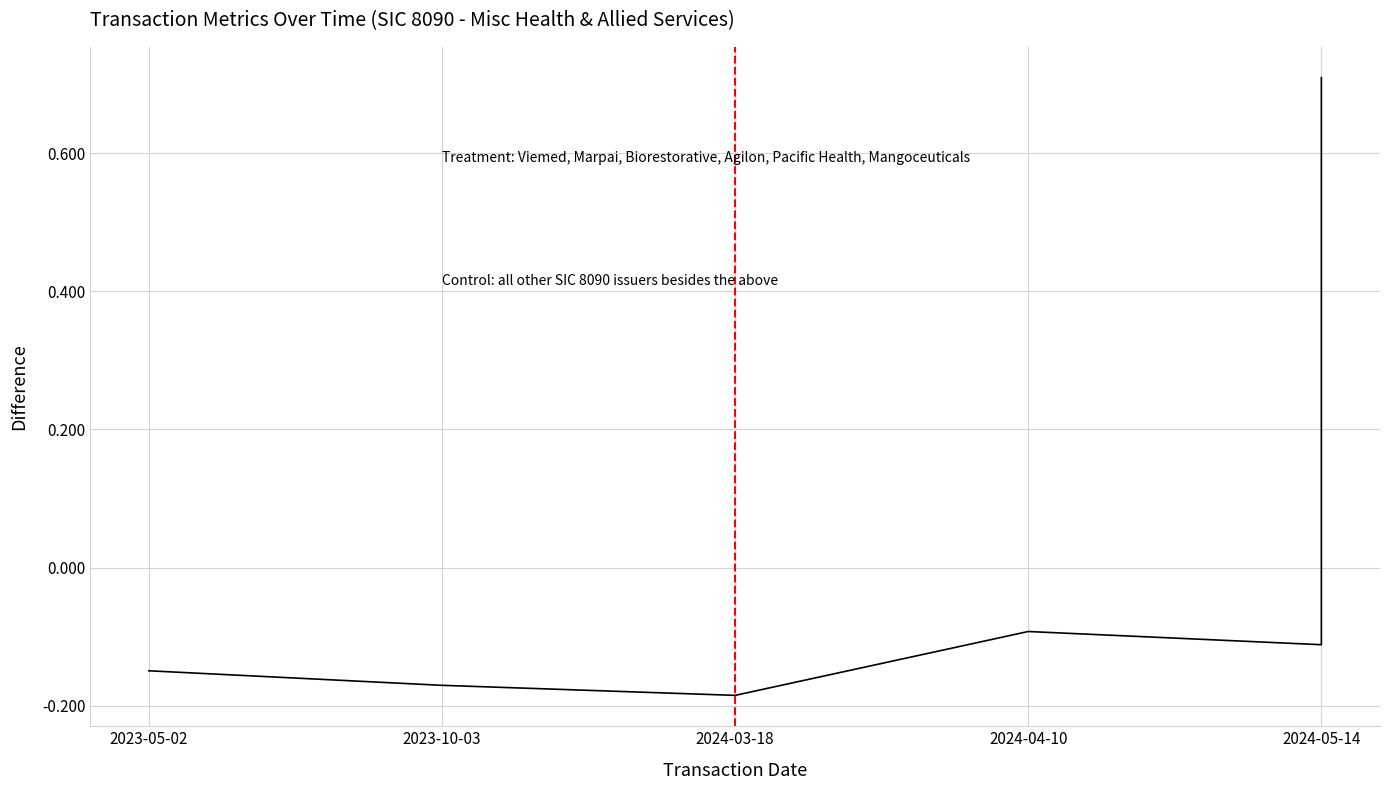

What is the minimum value shown in the chart?

-0.2